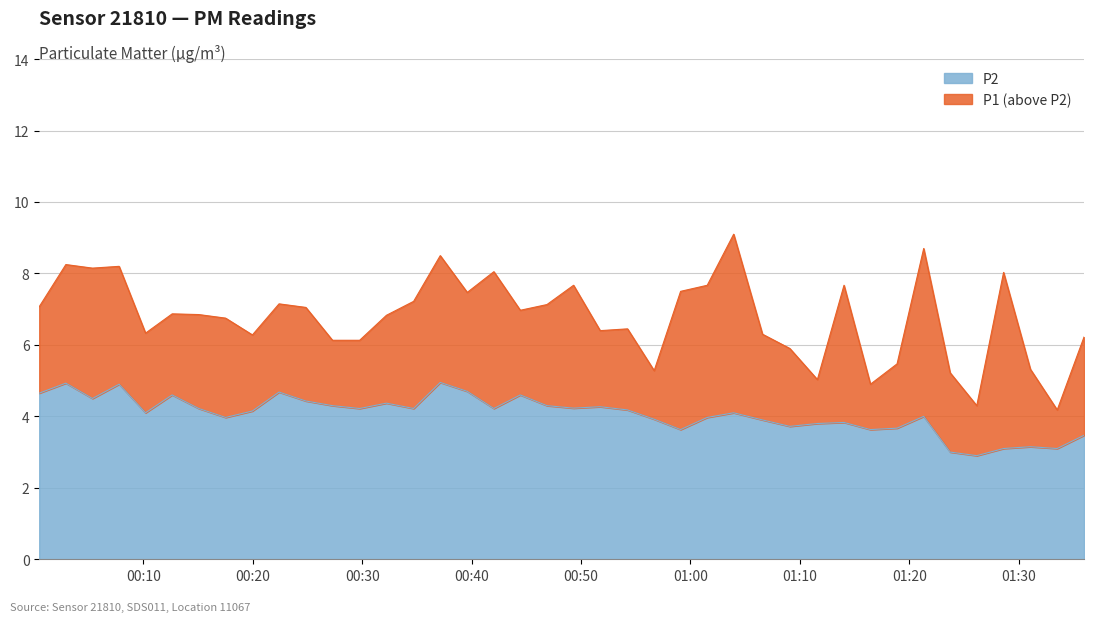

Where does the P2 series first go above 4?

2023-03-21T00:00:29